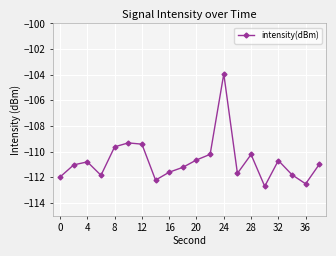

What is the value of the 6th point from the left?

-109.3